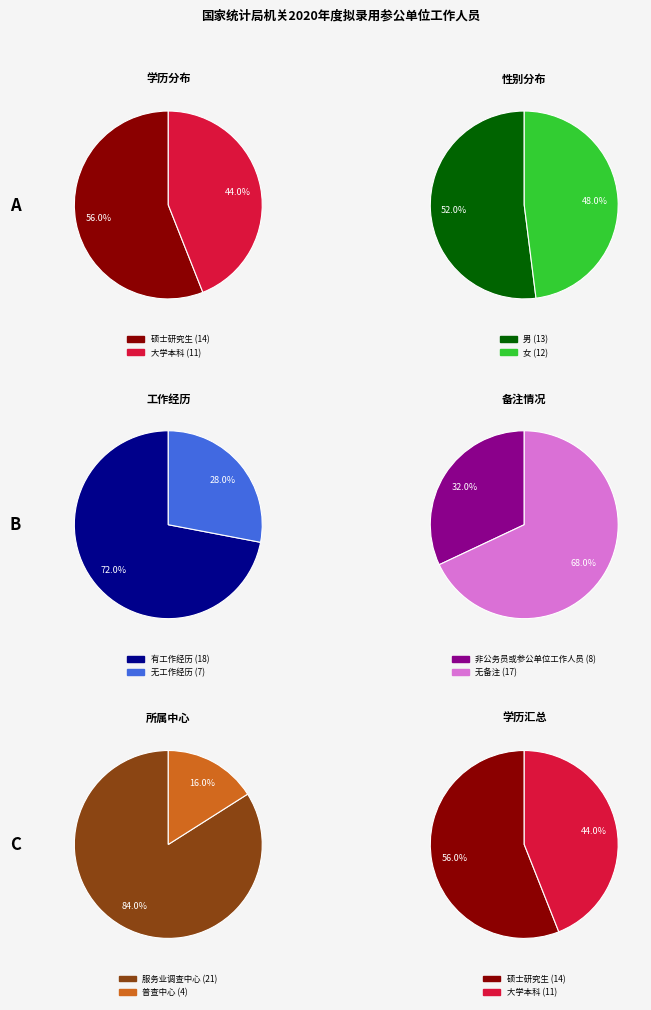

Which category has the smallest portion of the pie?

大学本科